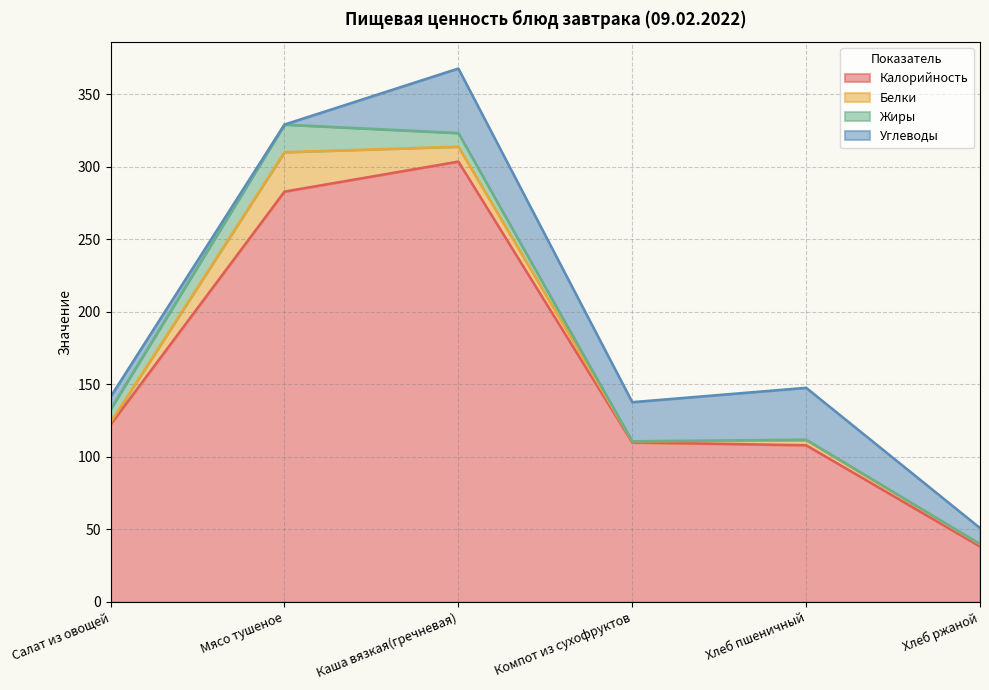

What is the label of the 4th point from the right?

Каша вязкая(гречневая)